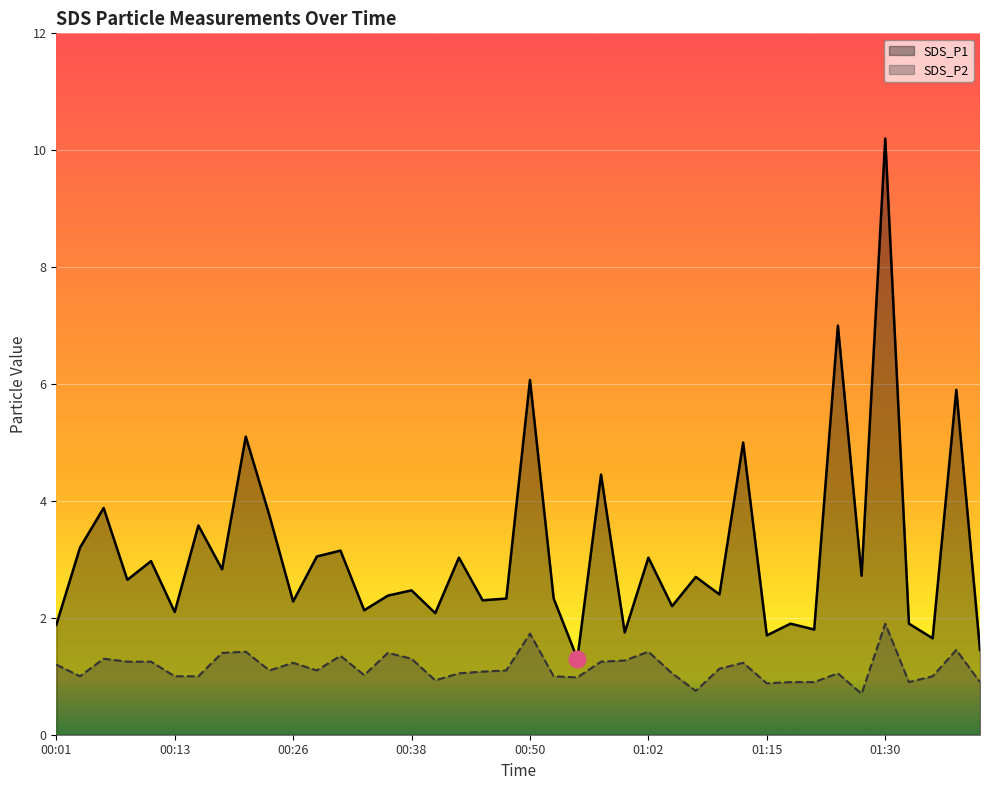

What is the value of the SDS_P2 point at the 13th from the left?

1.4